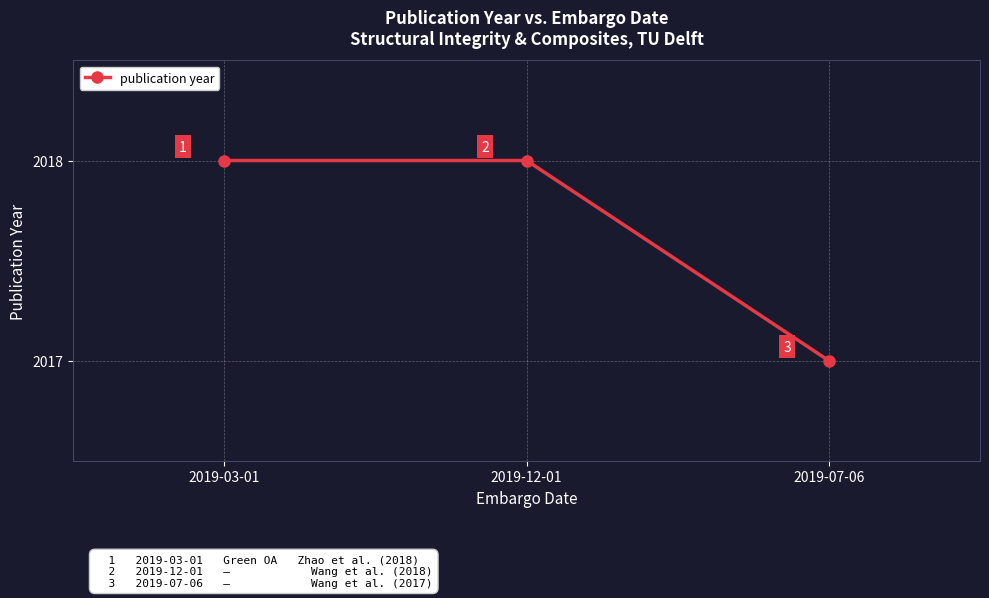

Reading left to right, transcribe all the data shown in this chart.

2019-03-01=2018	2019-12-01=2018	2019-07-06=2017